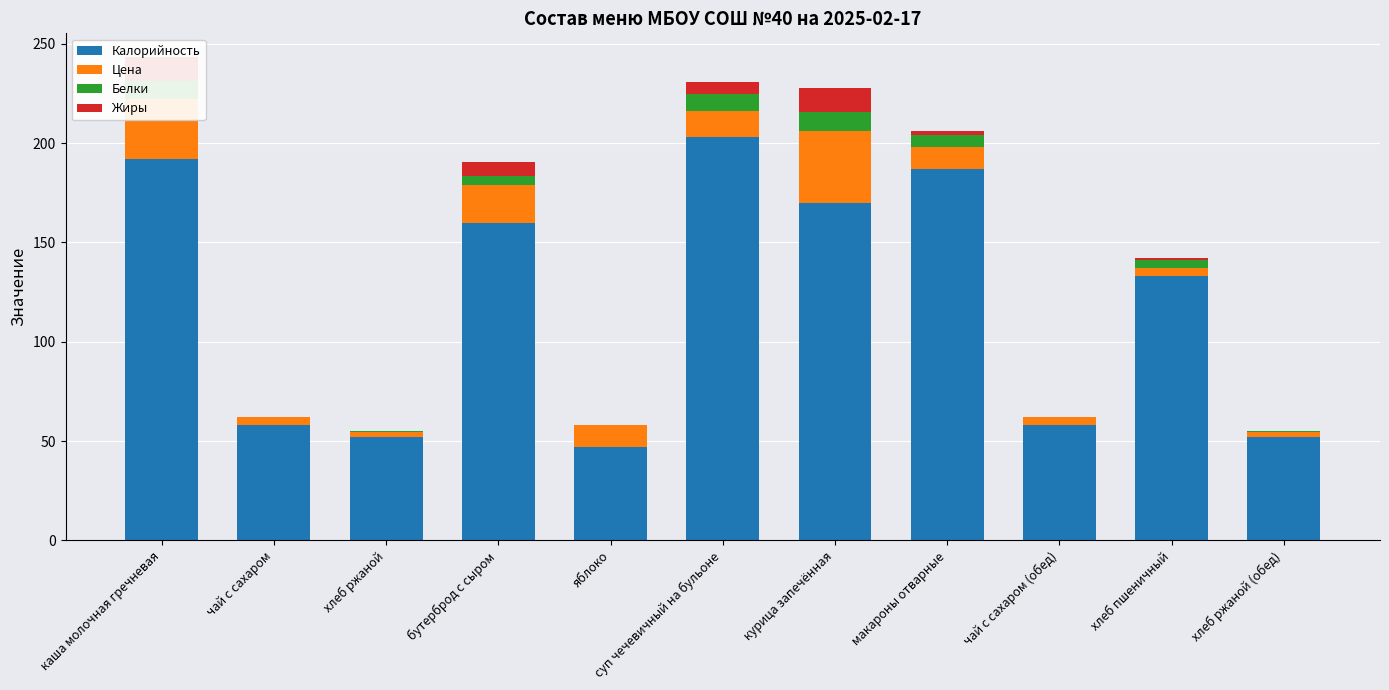

Which category has the lowest value in the Жиры series?

чай с сахаром